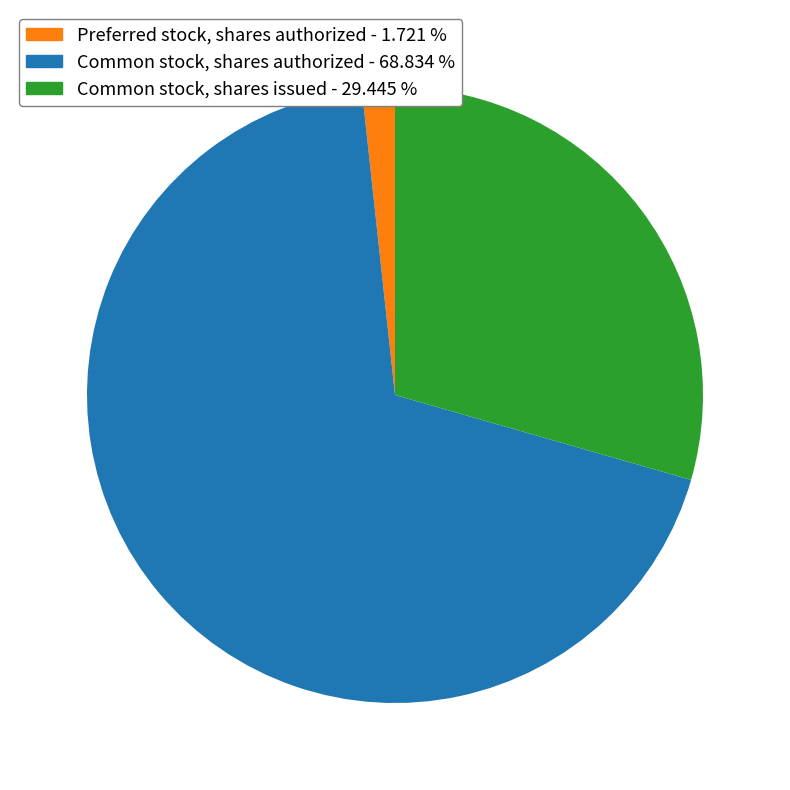

Approximately how many times larger is the value at Common stock, shares issued compared to Common stock, shares authorized?

0.4